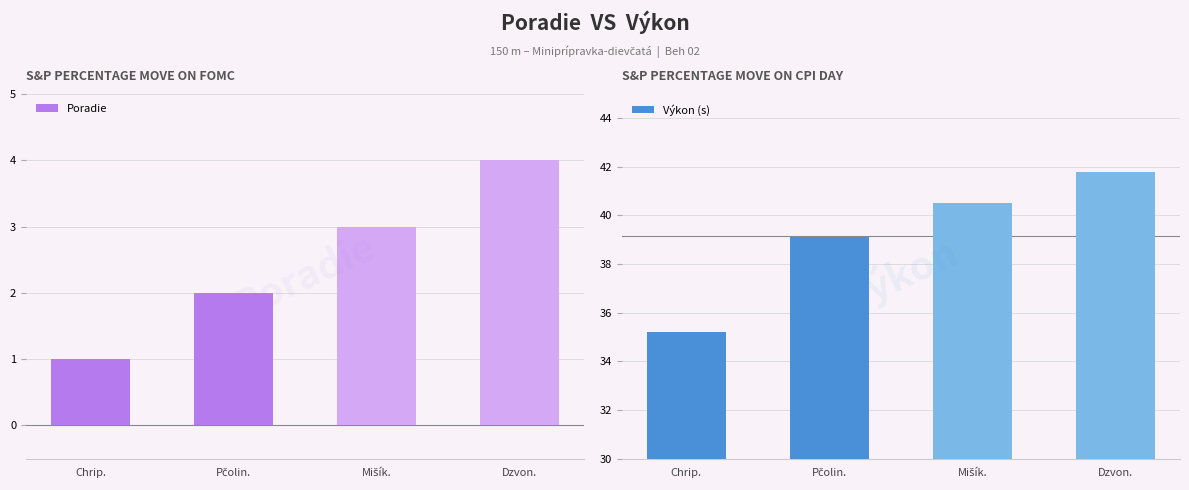

What is the label of the 3rd bar from the left?

Mišík.